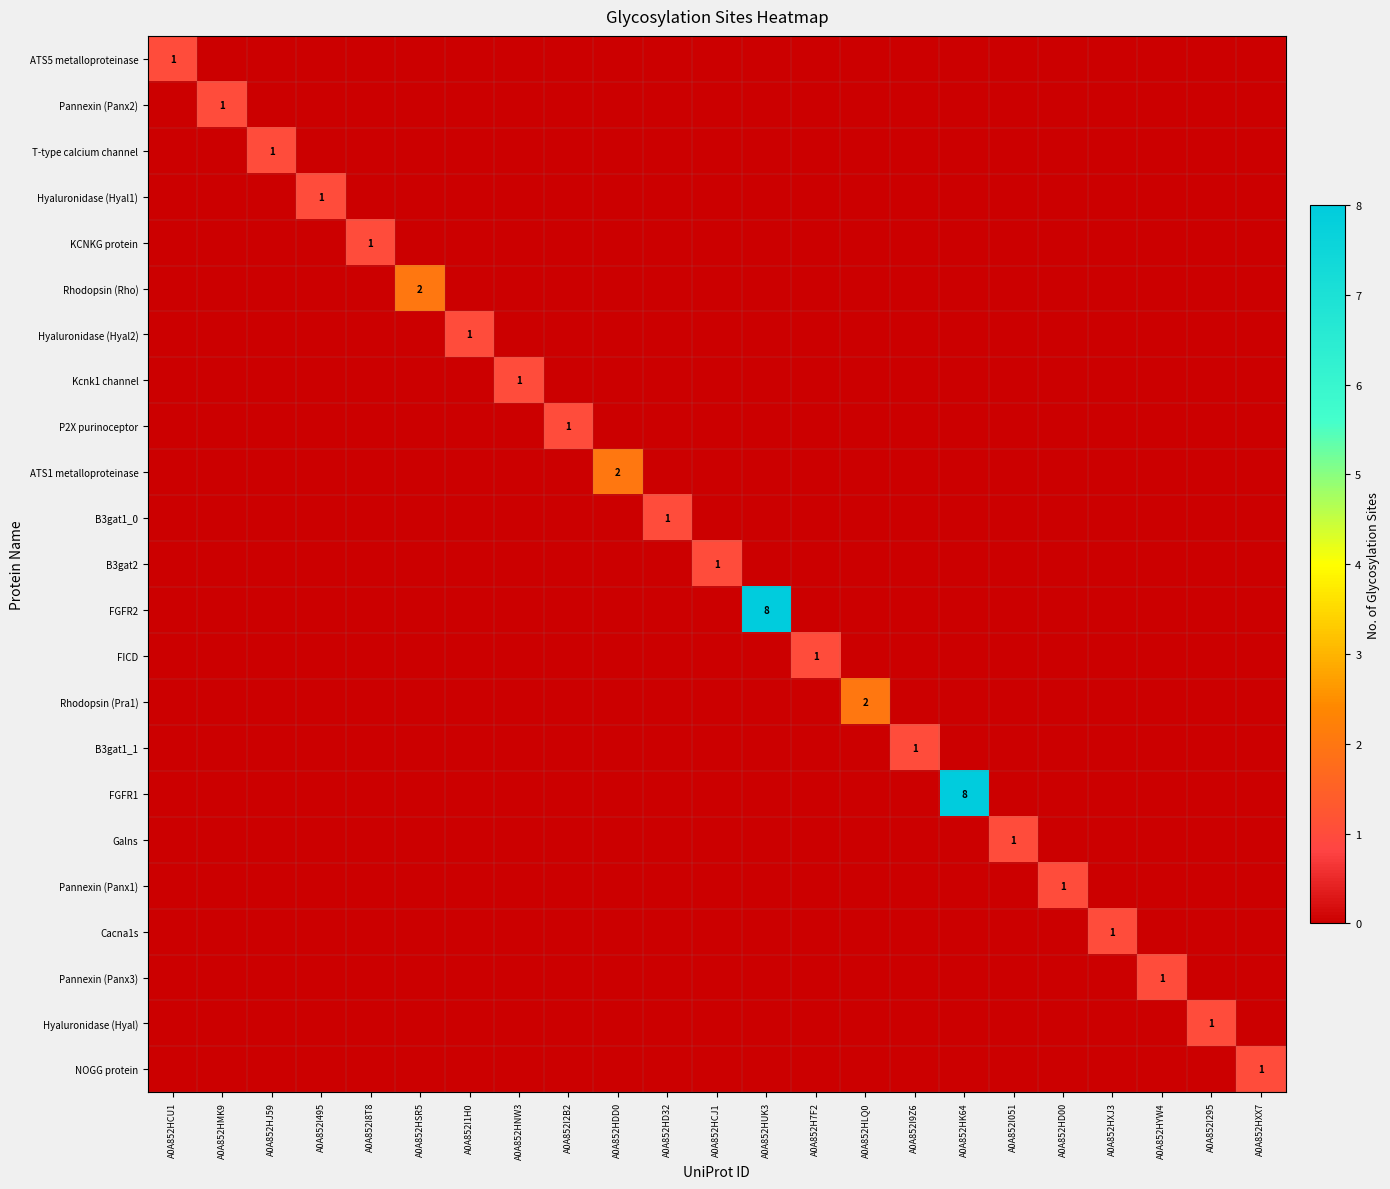

What is the difference between the maximum and minimum values in the FGFR2 series?

8